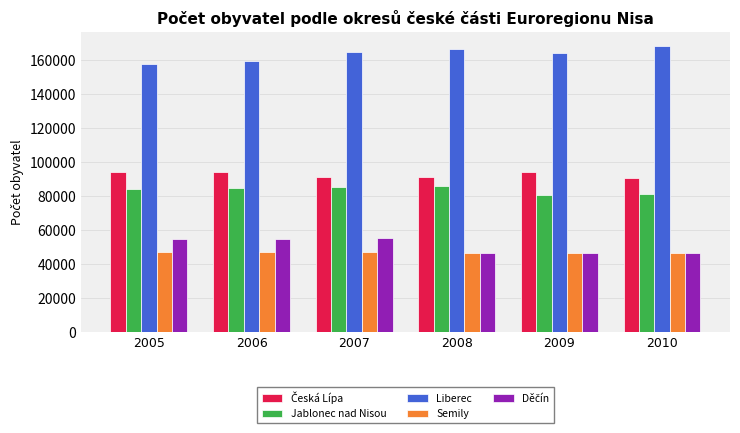

What is the difference between the highest and lowest values at 2005?

110916